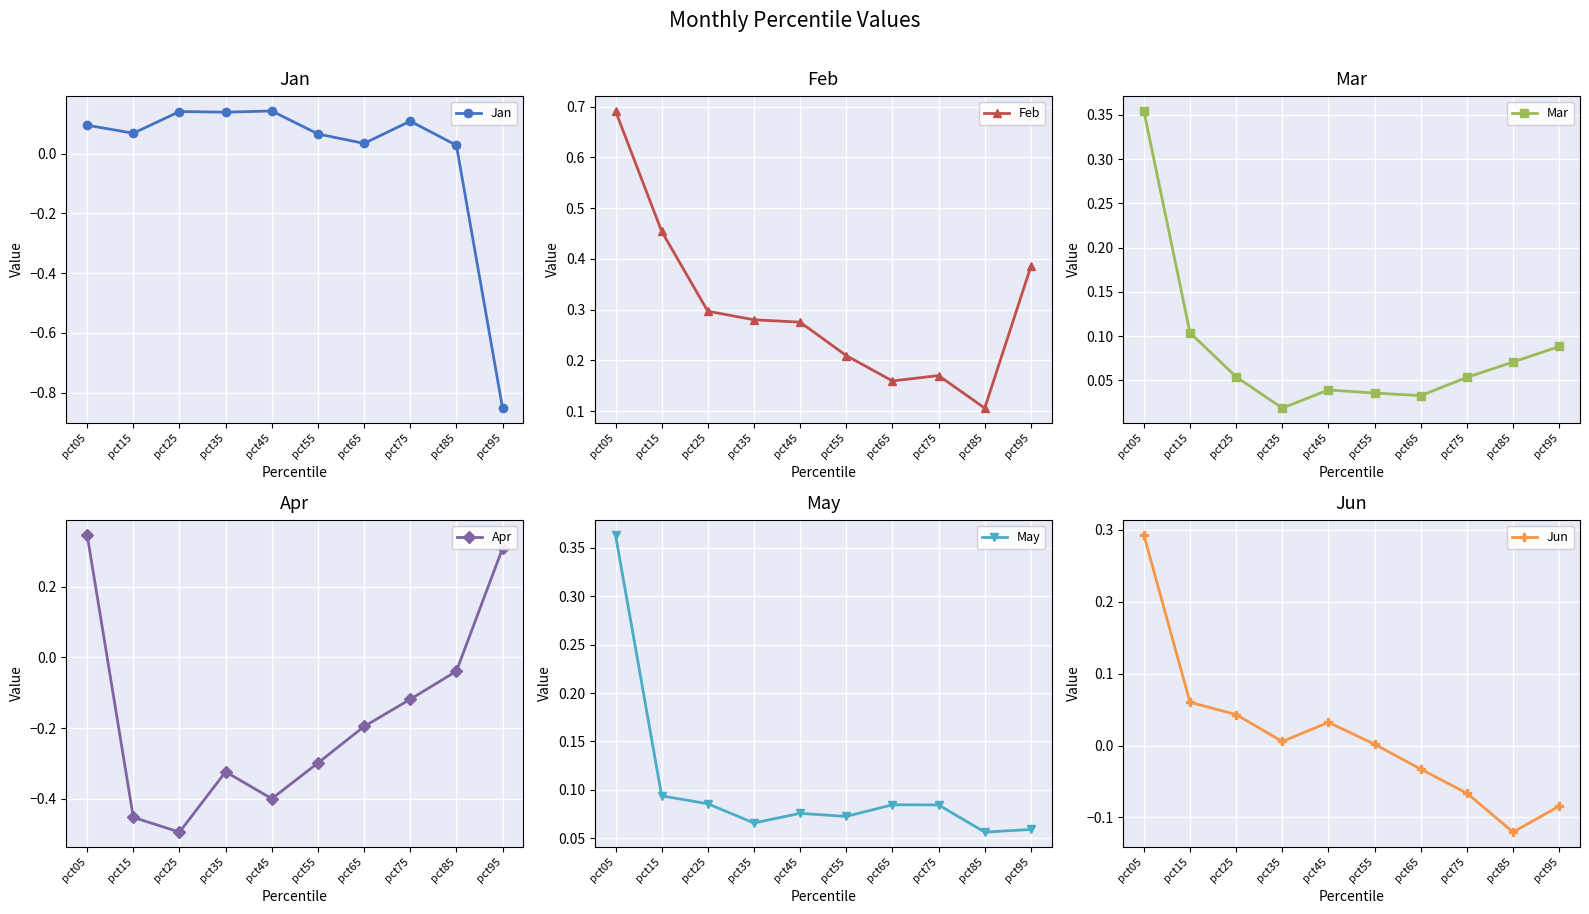

Count the number of data series in this chart.

6